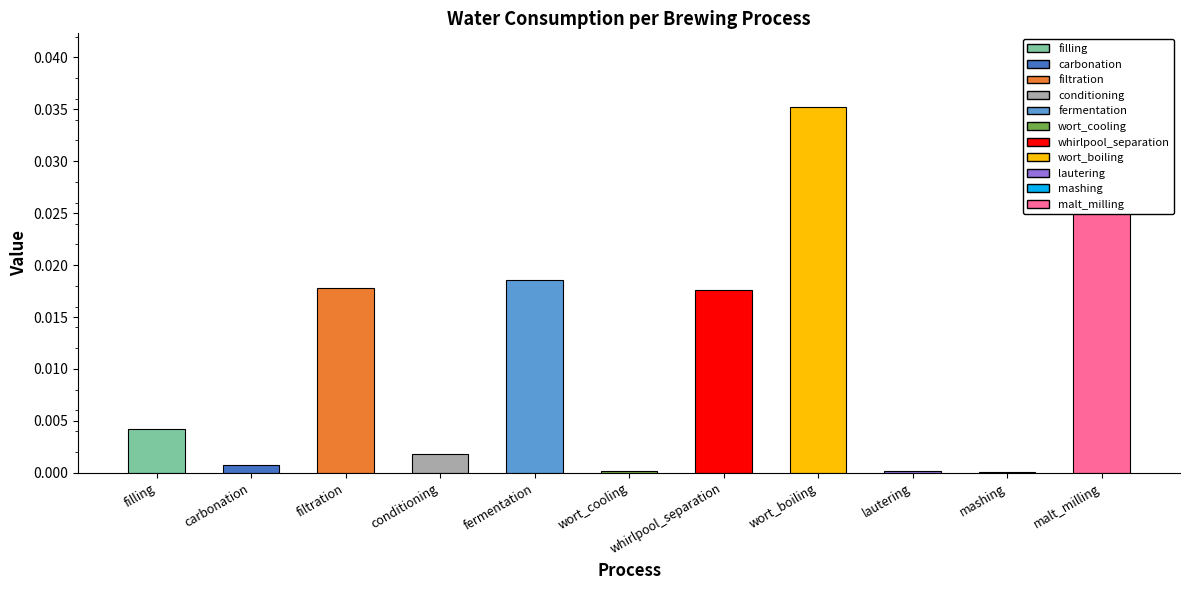

The chart shows a value of 0.0 at wort_cooling. True or false?

True